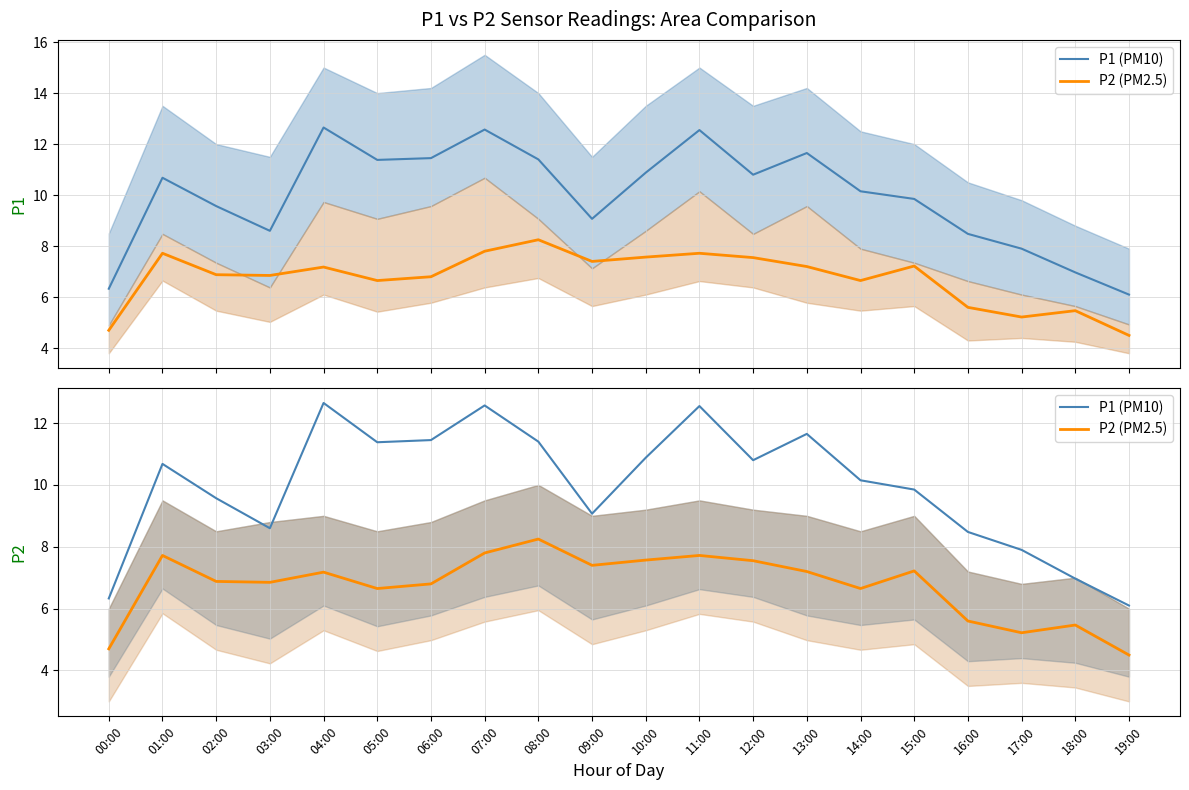

True or false: P2 (PM2.5) and P1 (PM10) cross at least once.

False